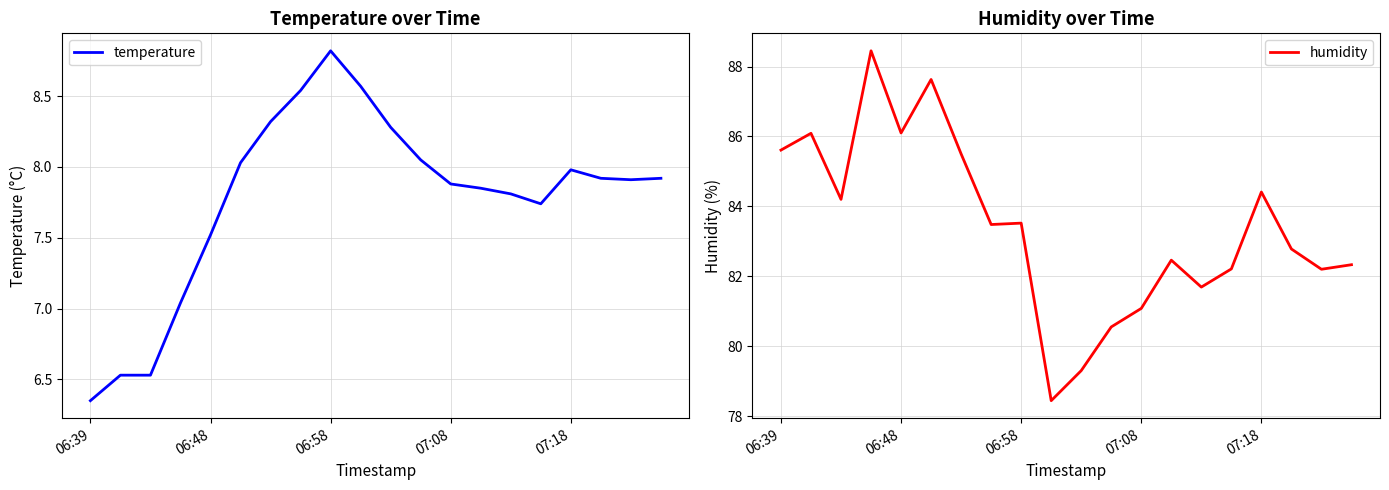

Is it true that temperature equals 14.4 at 5?

False